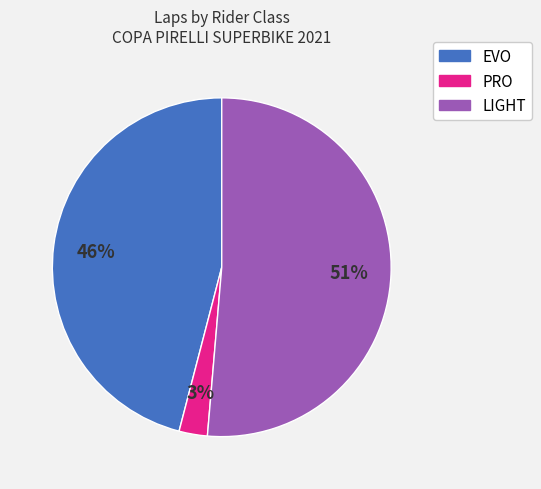

Combined, do LIGHT and EVO account for over 50%?

Yes